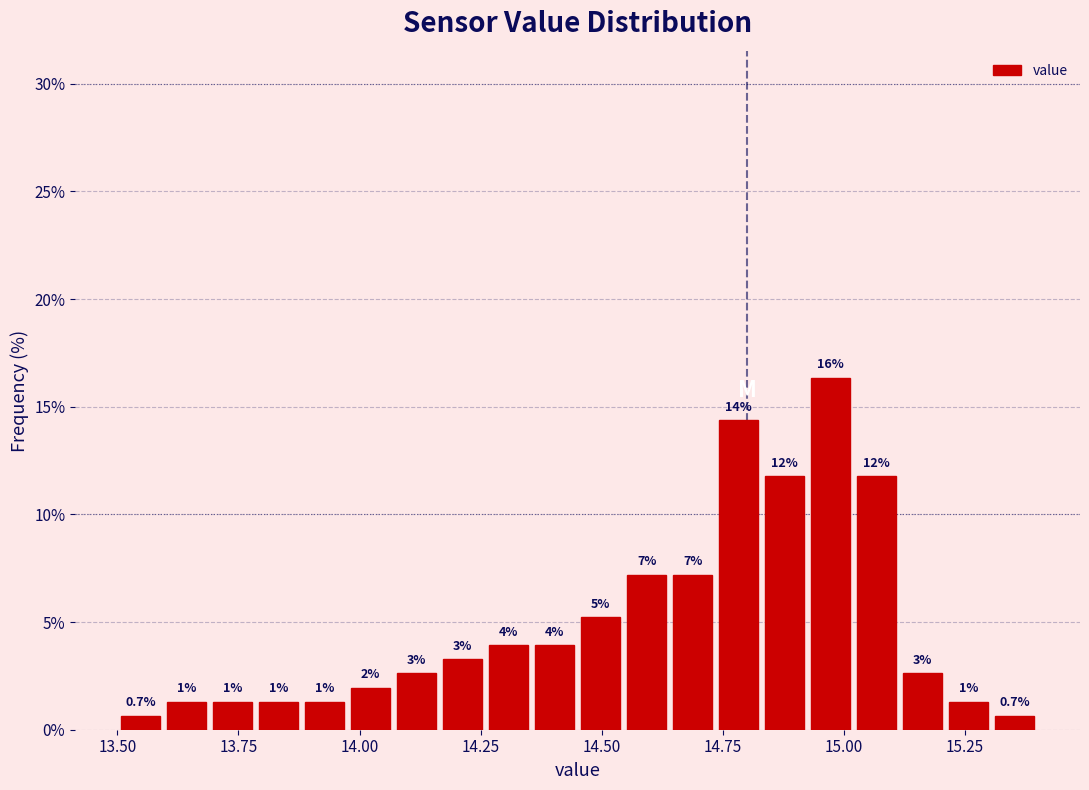

Read against the x-axis, roughly where is the centre of the tallest bar?

14.95